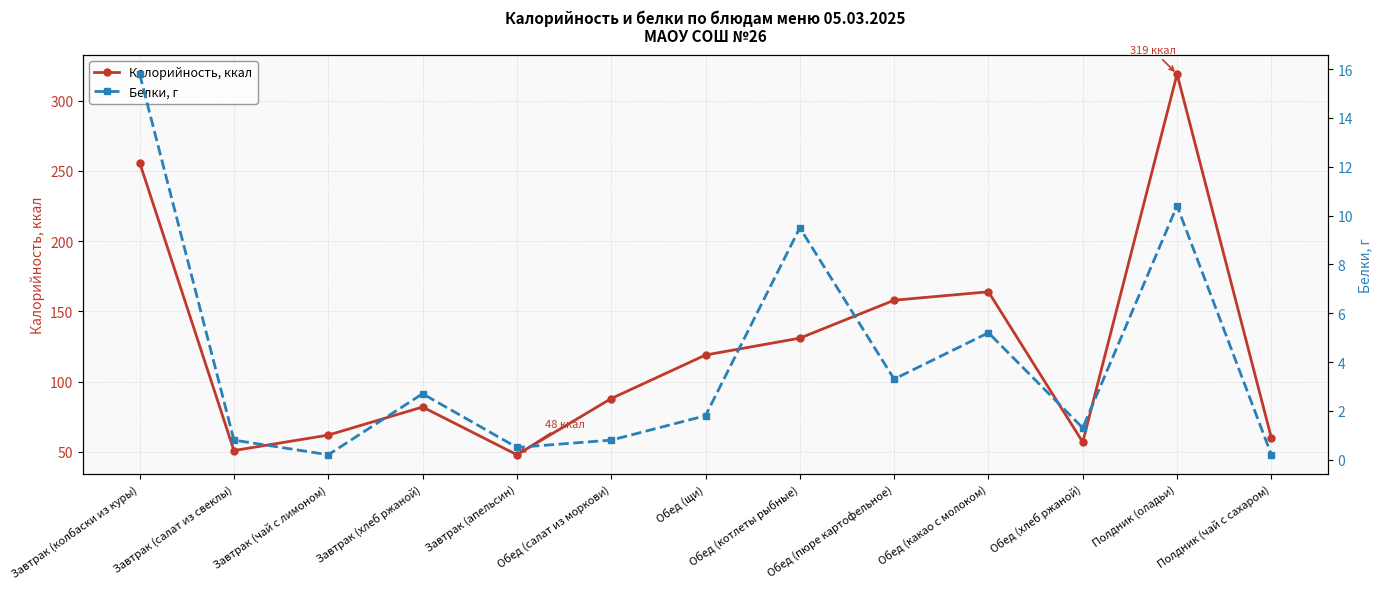

List the series in order of their overall mean, highest first.

Калорийность, ккал, Белки, г